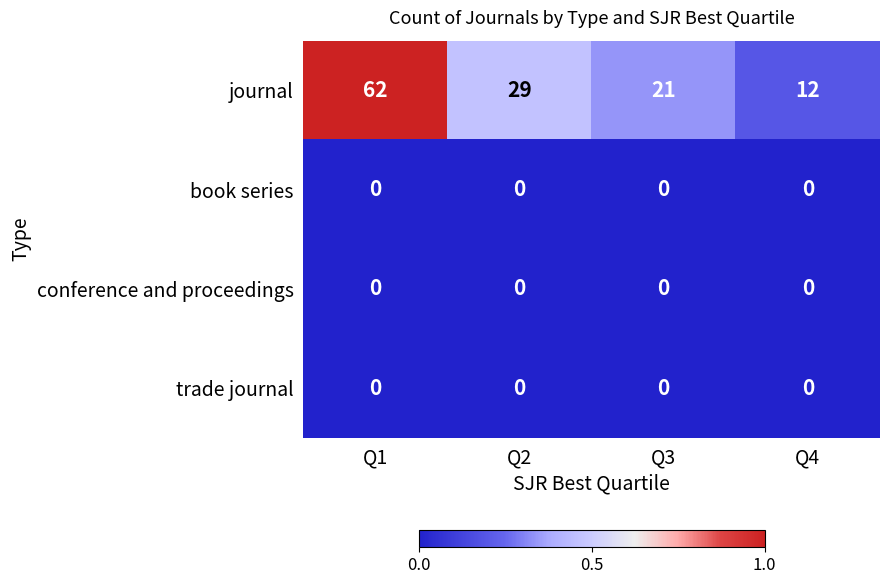

Read the journal value at Q1, to the nearest 5.

60